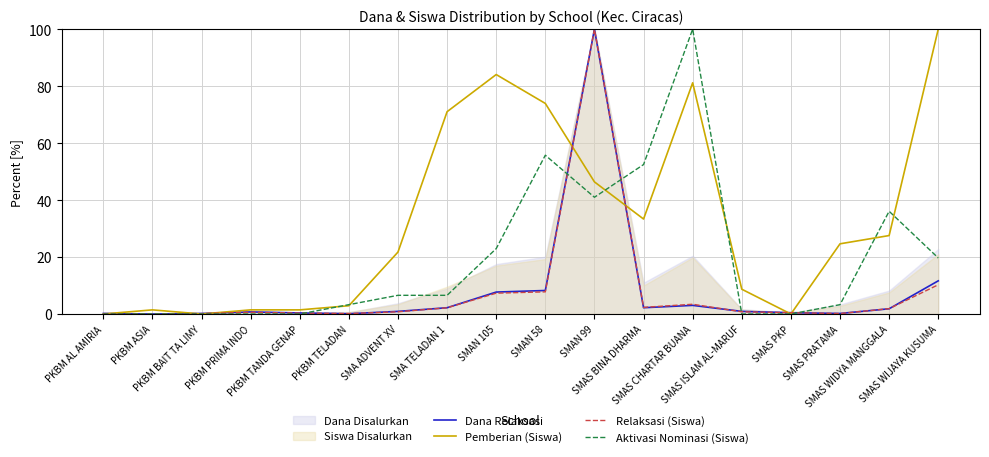

What position from the right is SMAS PKP?

4